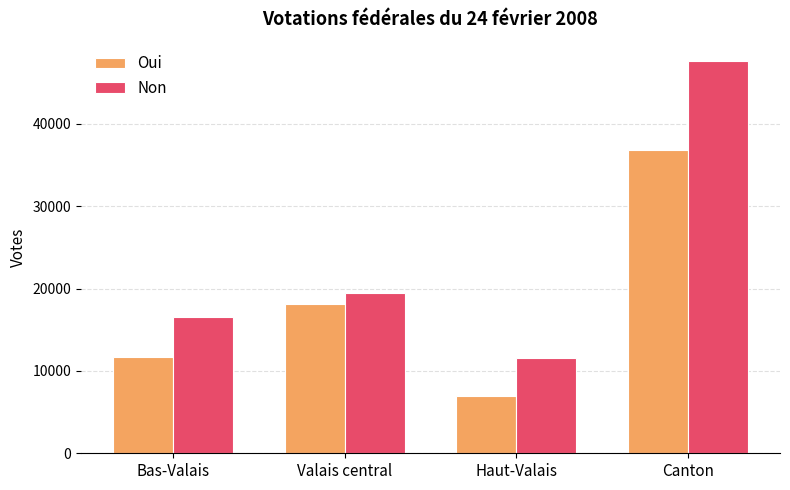

How many distinct data groups are displayed?

2